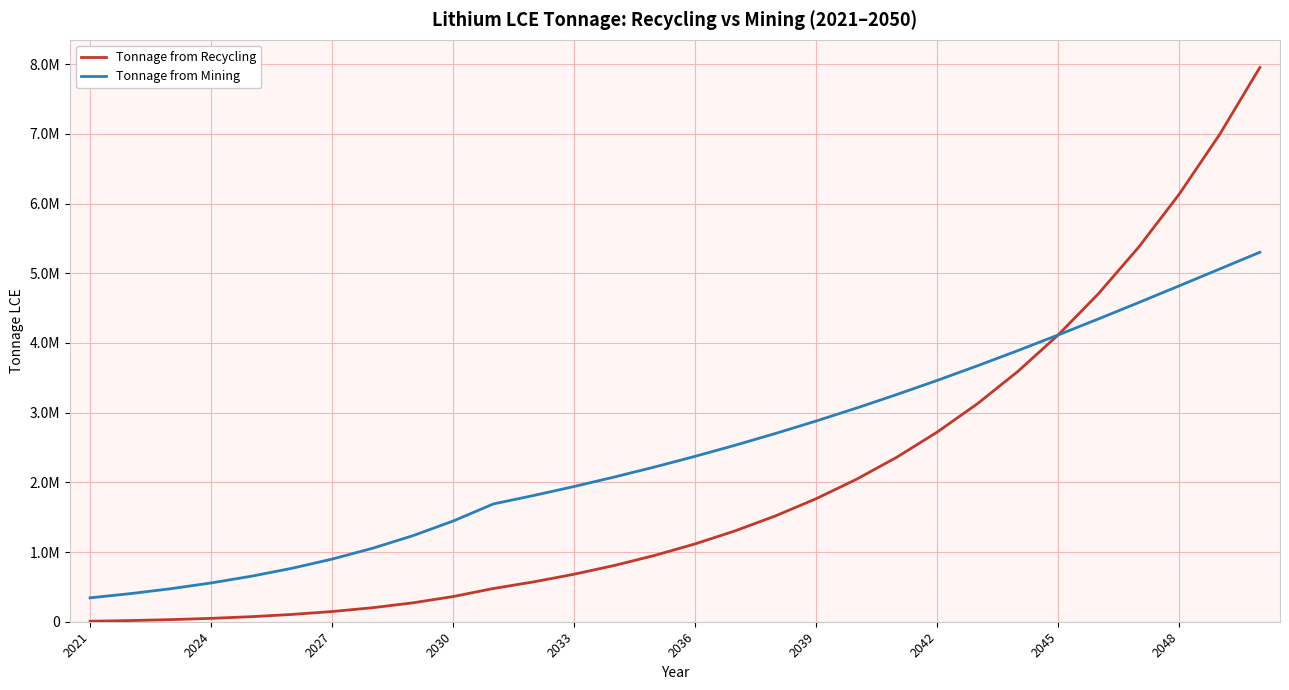

Does the chart have visible grid lines?

Yes